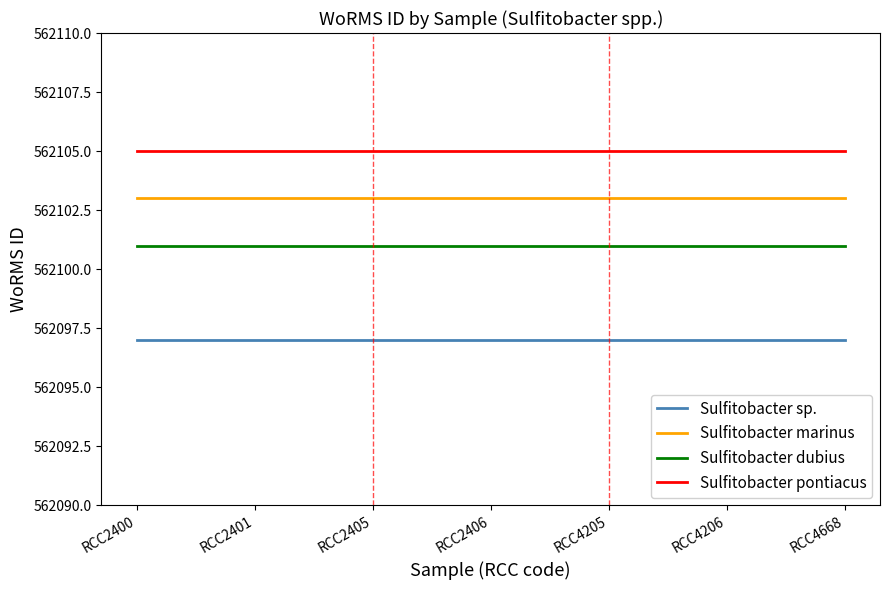

List the series in order of their overall mean, highest first.

Sulfitobacter pontiacus, Sulfitobacter marinus, Sulfitobacter dubius, Sulfitobacter sp.